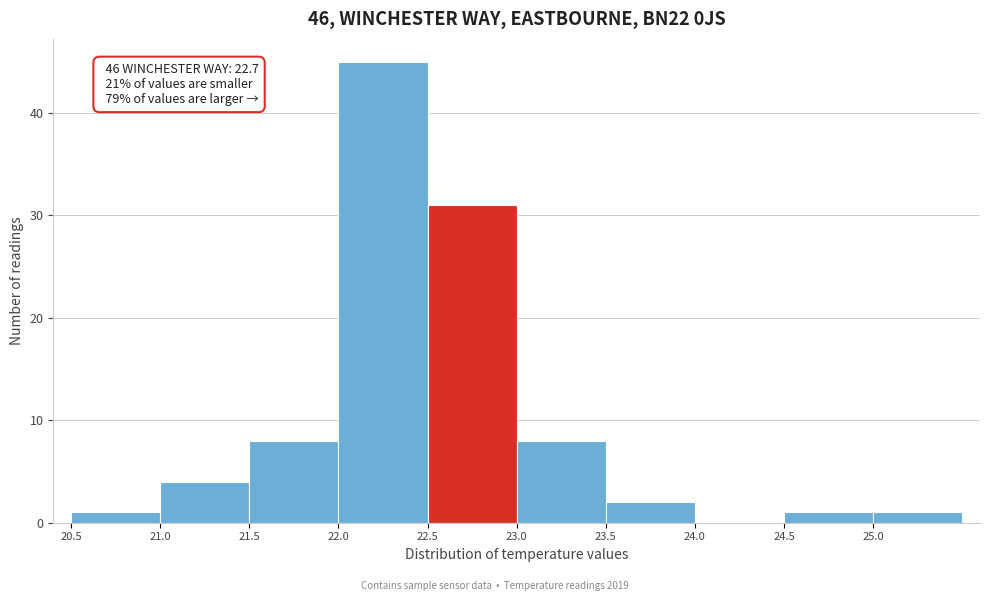

Which range on the x-axis has the tallest bar?

22.0 to 22.5